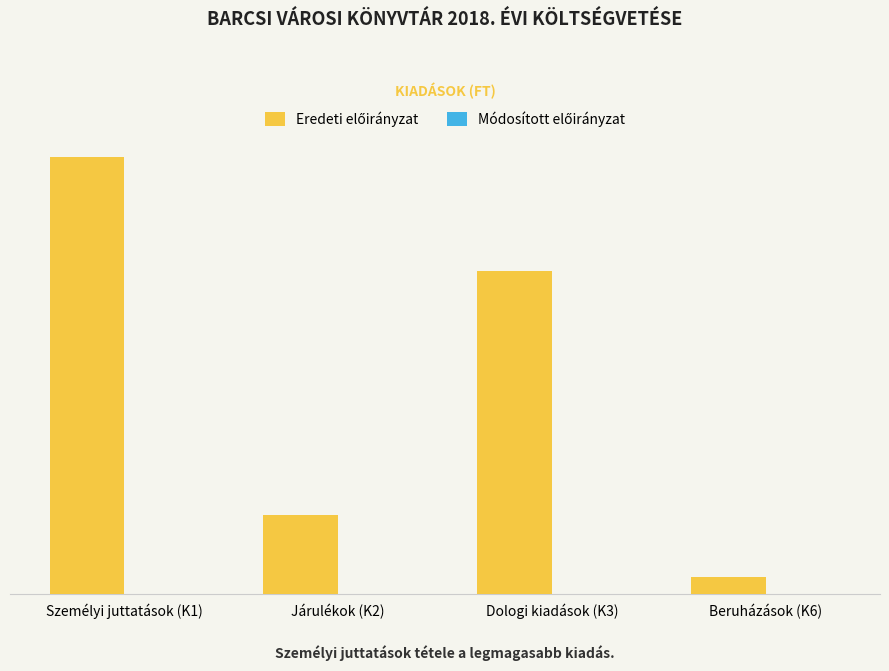

What position from the right is Személyi juttatások (K1)?

4